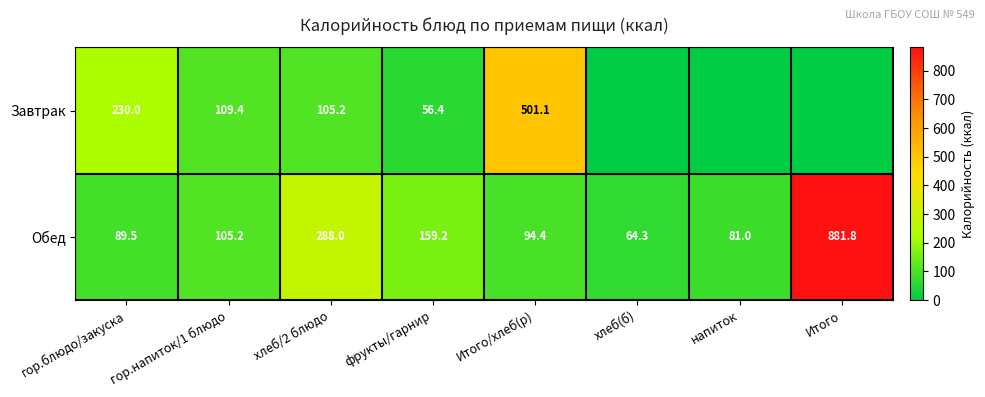

What is the total value across all series at гор.напиток/1 блюдо?

214.6